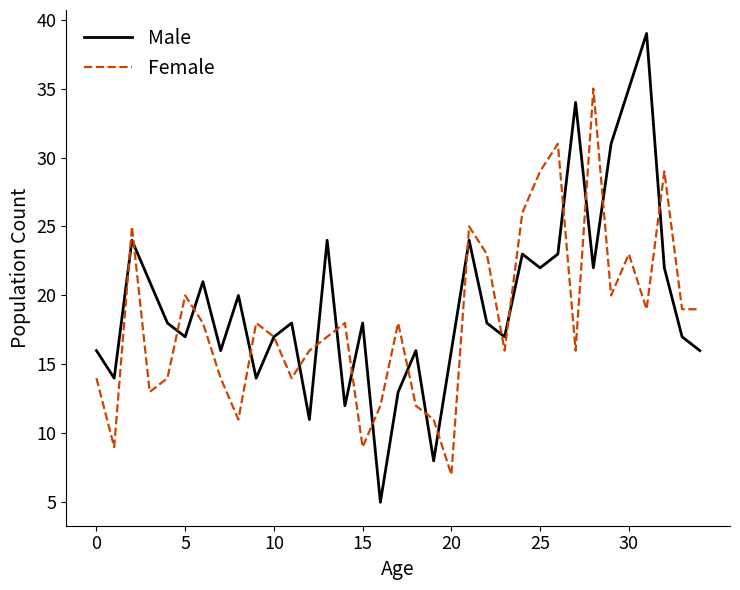

True or false: Male and Female intersect in this chart.

True